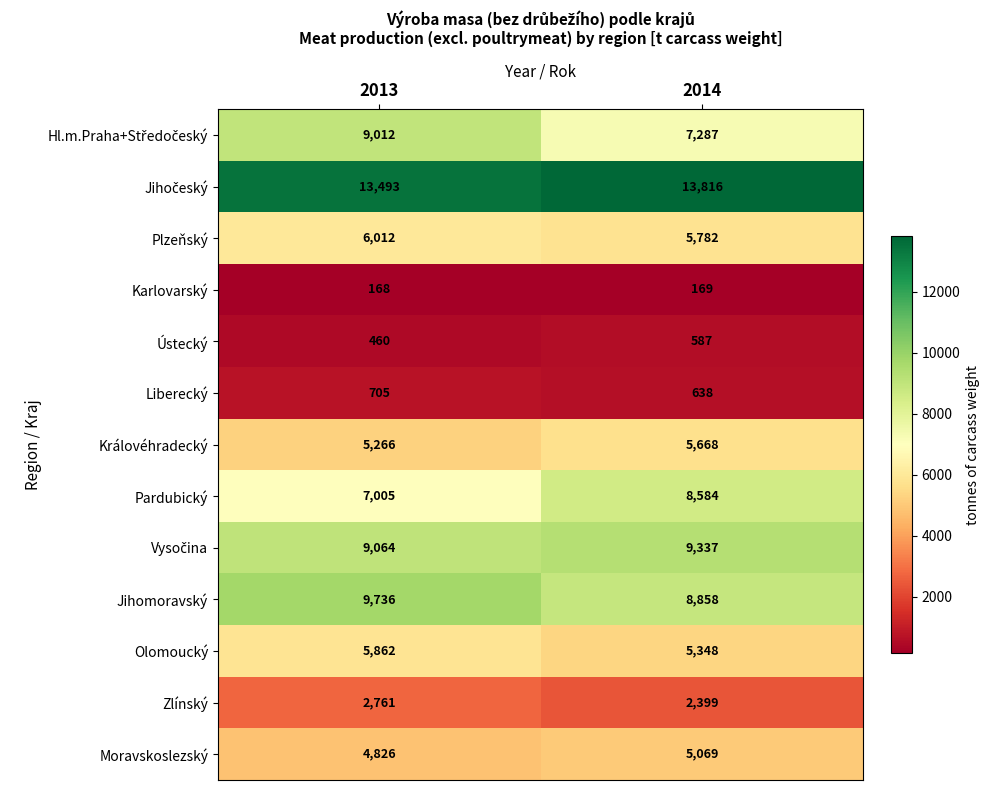

Which category has the lowest value across all series?

2013